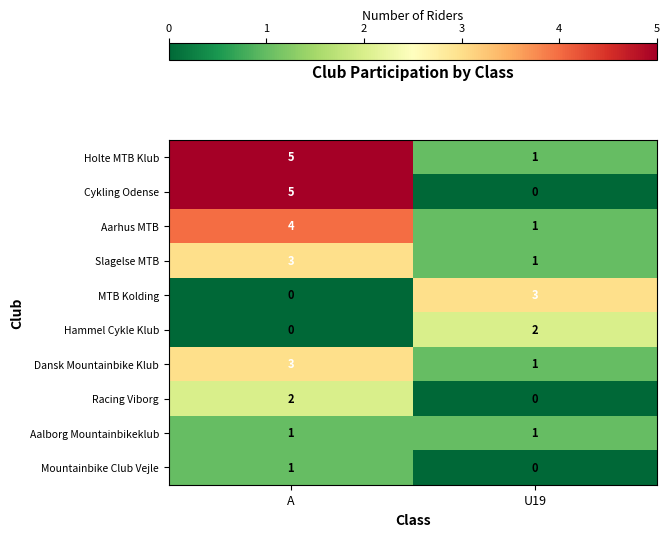

Which category has the highest value across all series?

A